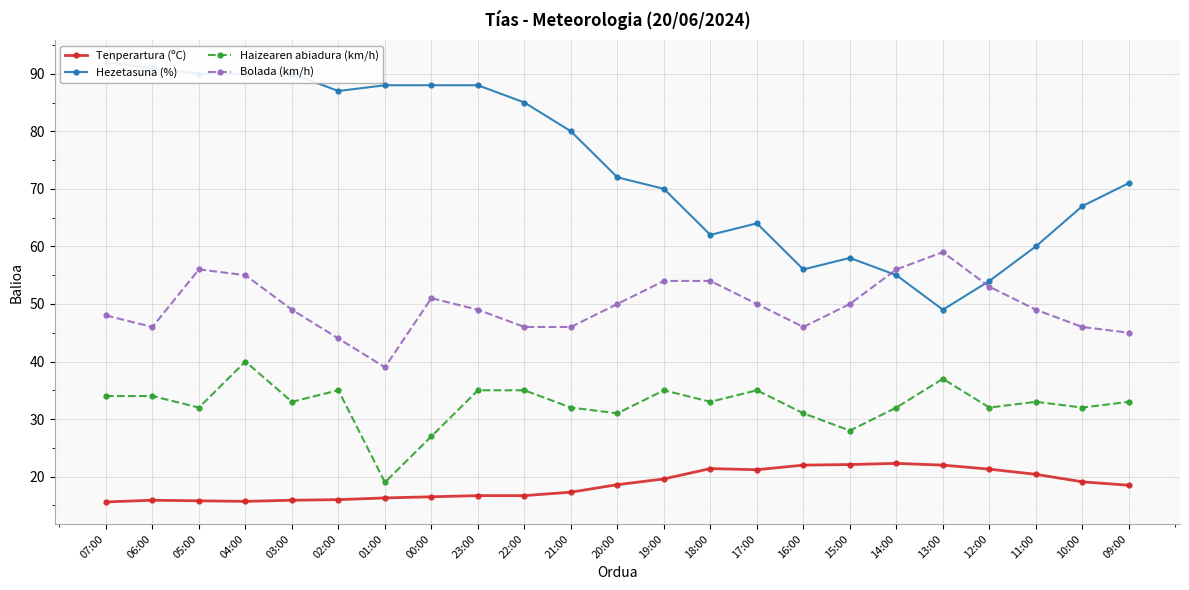

How many interior local valleys does the Haizearen abiadura (km/h) series have?

8